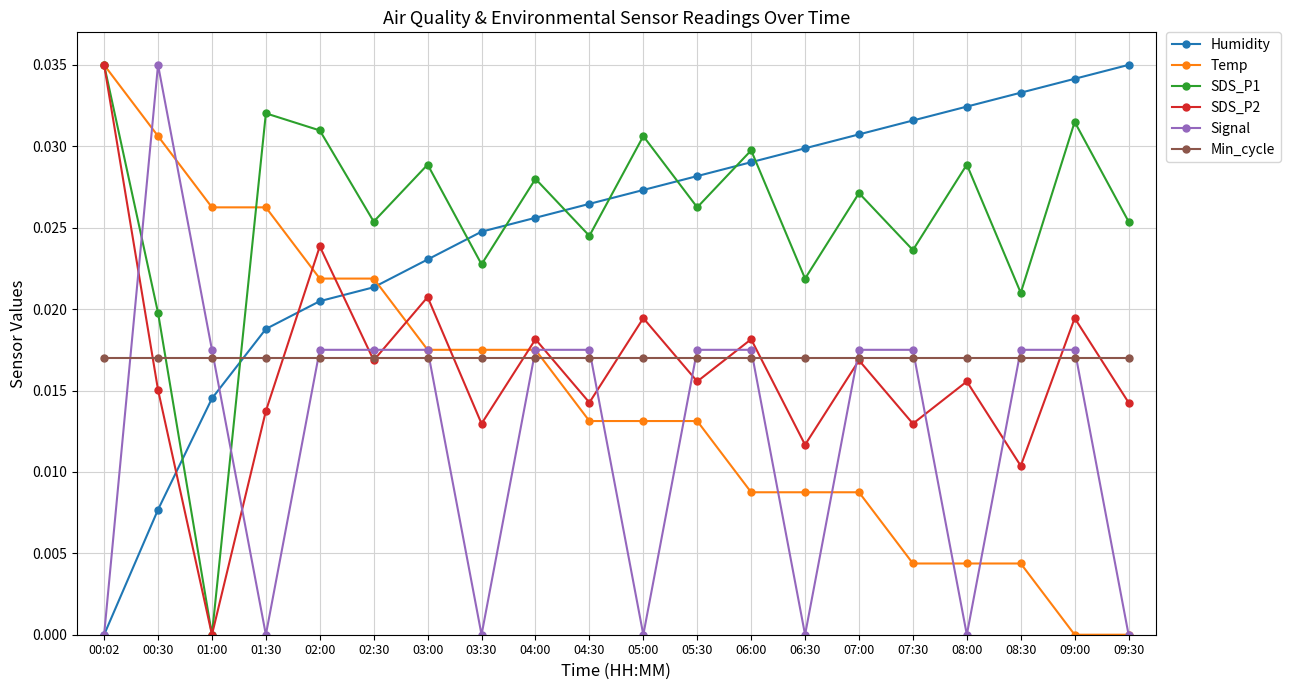

The Signal series shows 0.0 at 07:30. True or false?

True